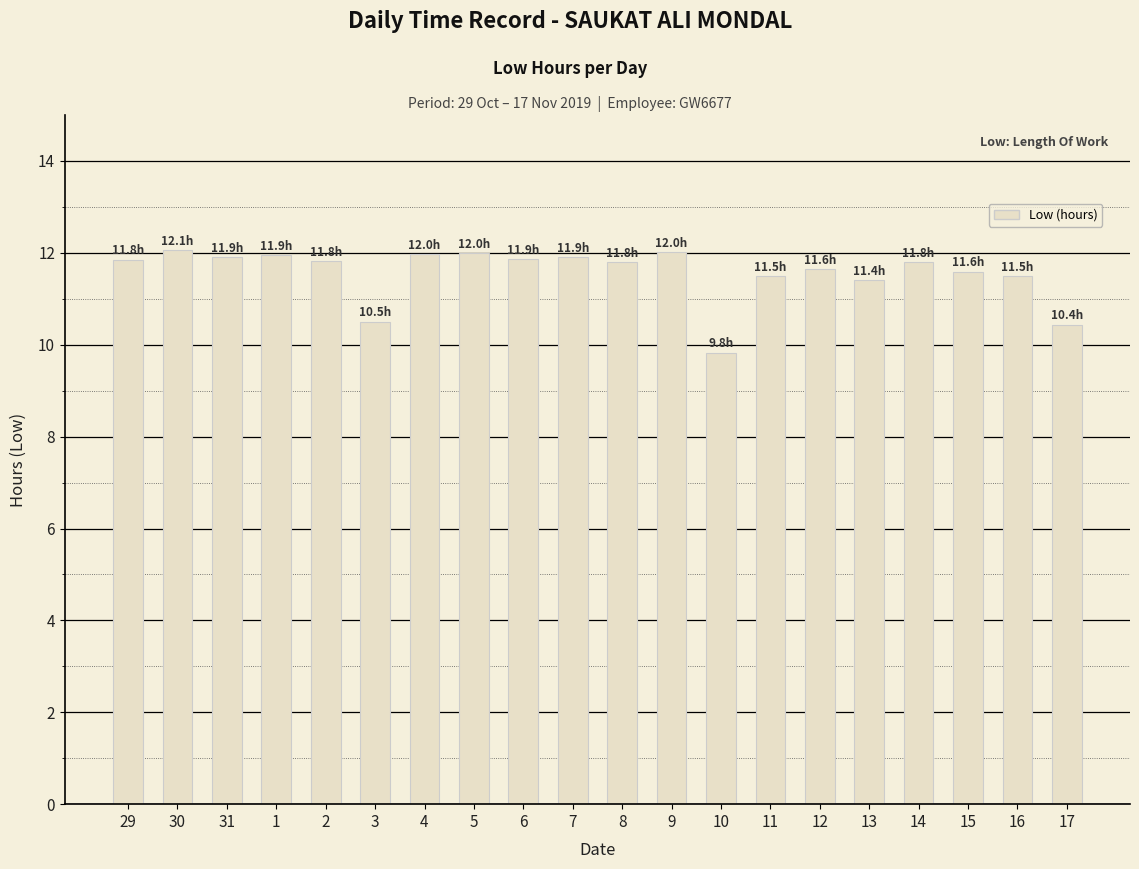

What is the label of the 15th bar from the right?

3